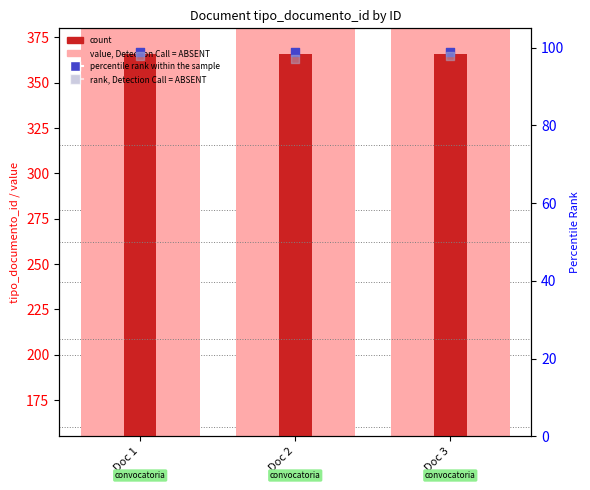

Which series has the largest total across all categories?

count